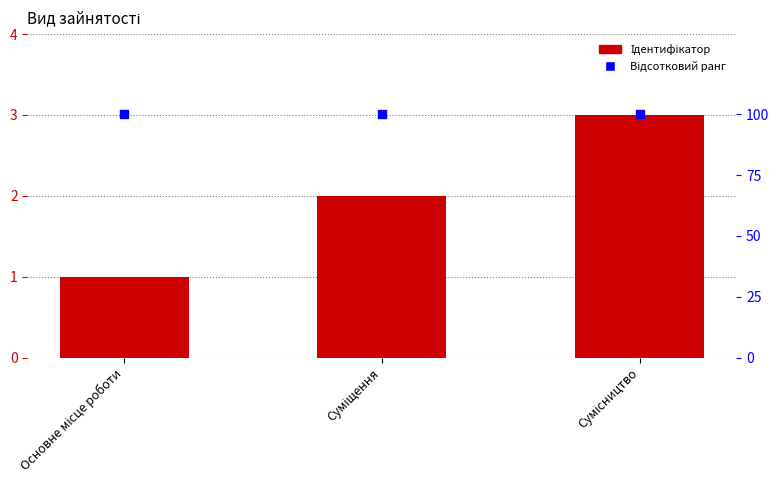

Is the value of Відсотковий ранг at Сумісництво greater than the value of Ідентифікатор at Сумісництво?

Yes